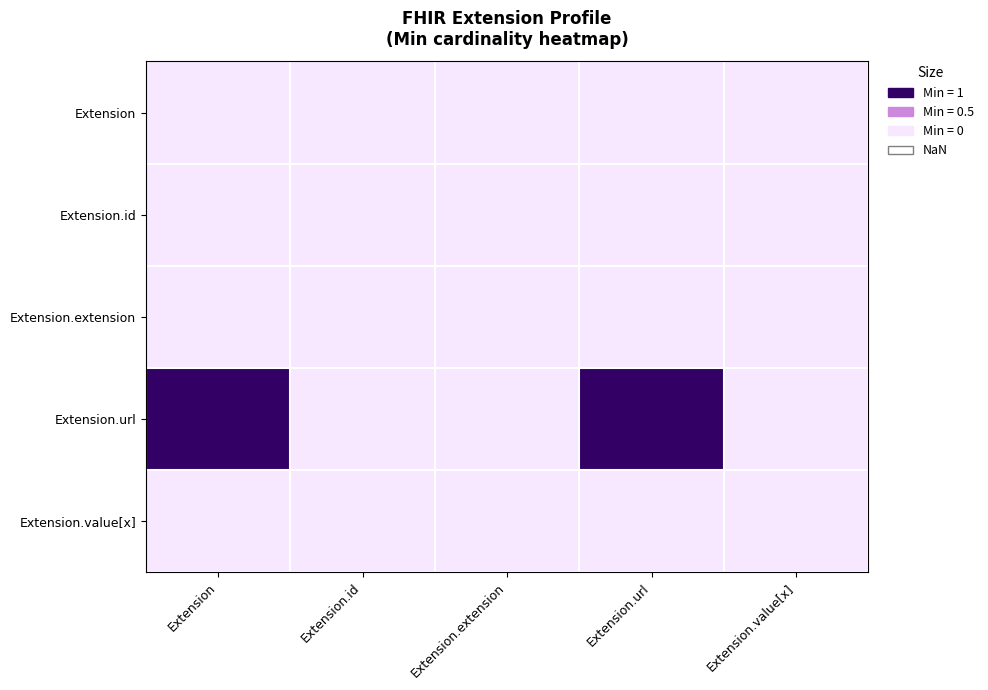

What is the spread (max minus min) of values at Extension.url?

1